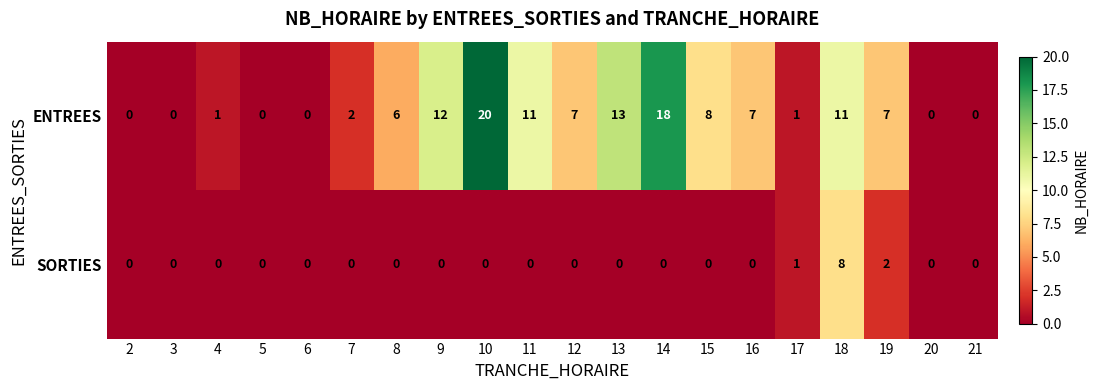

What is the highest value of the SORTIES series?

8